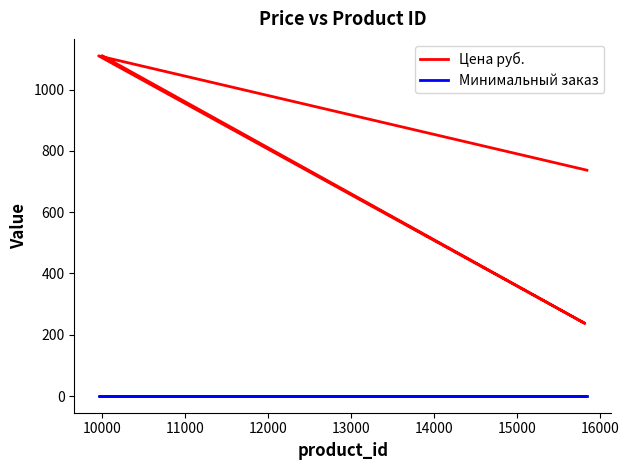

What are all the series names shown in the legend?

Цена руб., Минимальный заказ